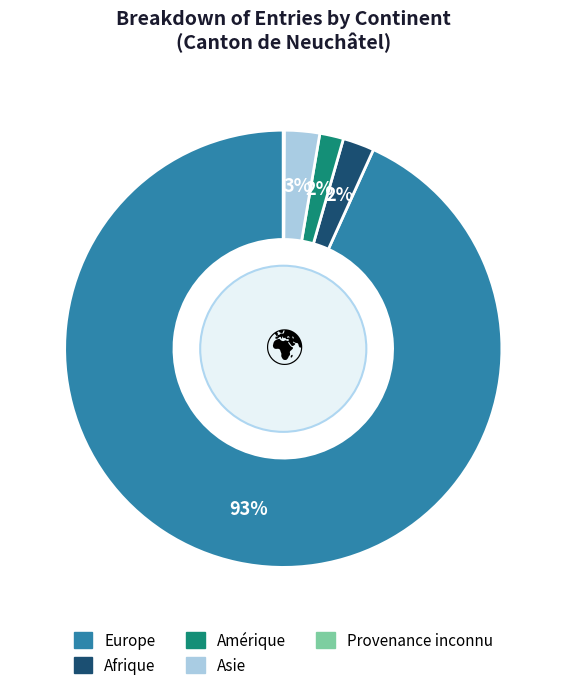

Which has a higher value, Amérique or Asie?

Asie